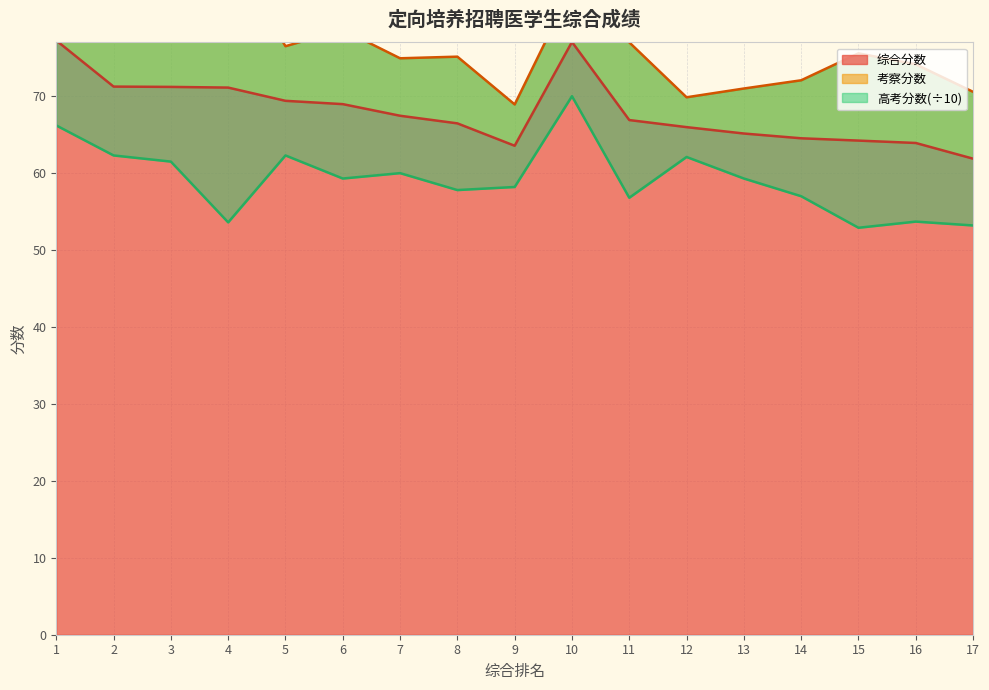

Does the chart display data point markers on the line(s)?

No